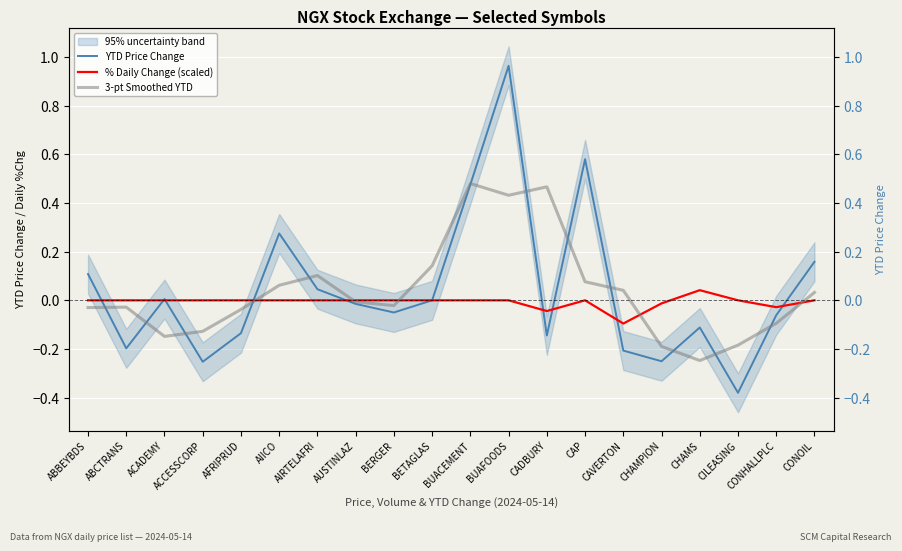

The YTD Price Change series shows -0.3 at CAVERTON. True or false?

False